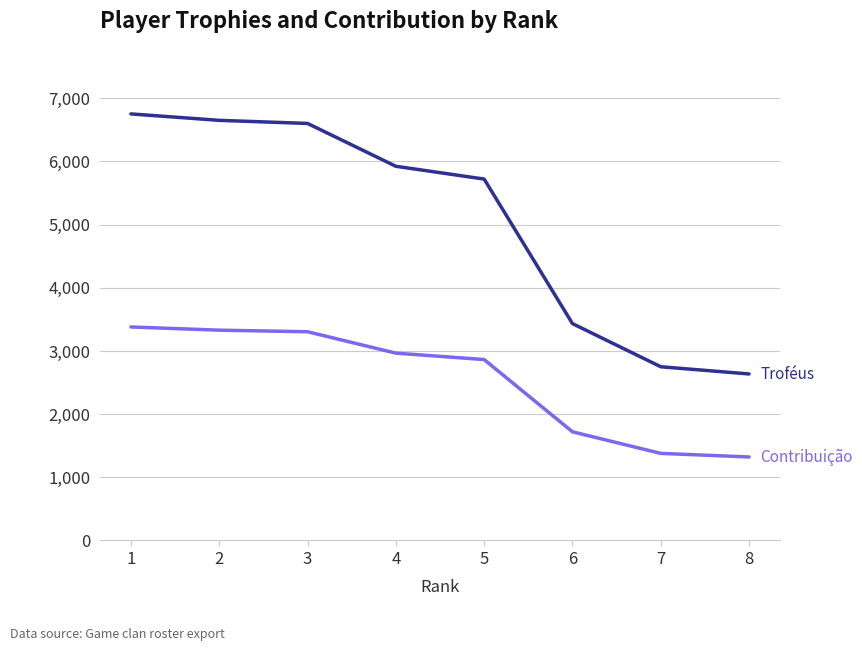

What is the total value across all series at 3?

9904